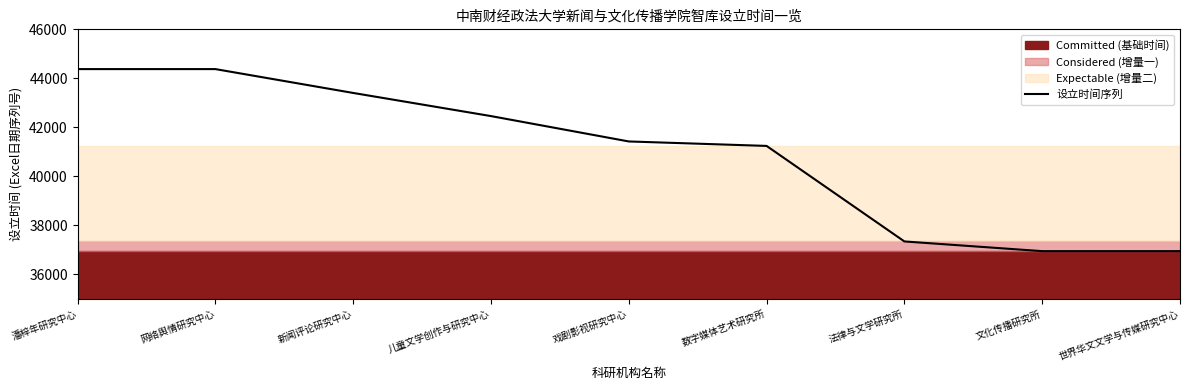

Count the number of values greater than 41426.

4